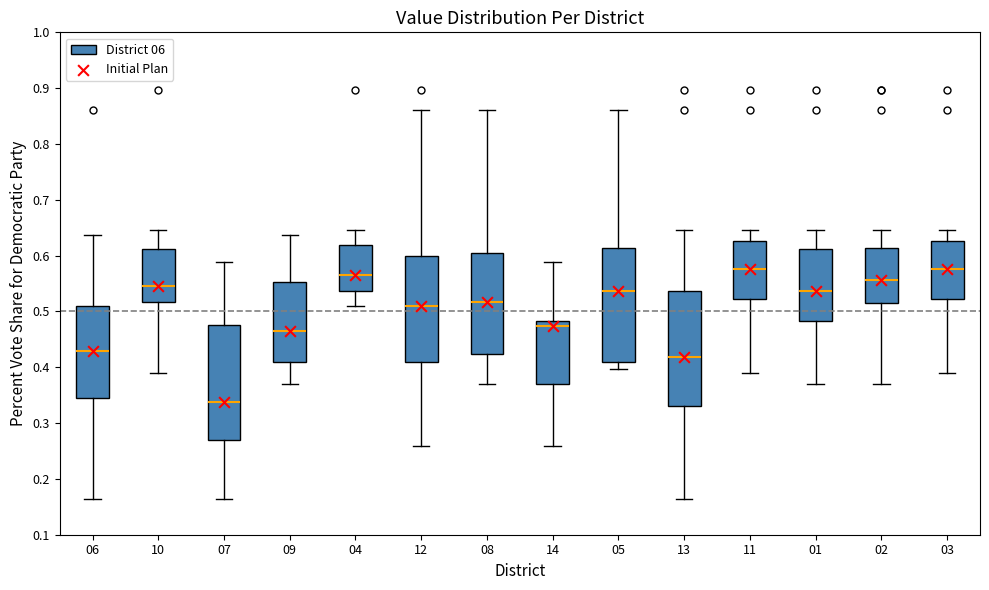

Which box has the lowest median line?

07